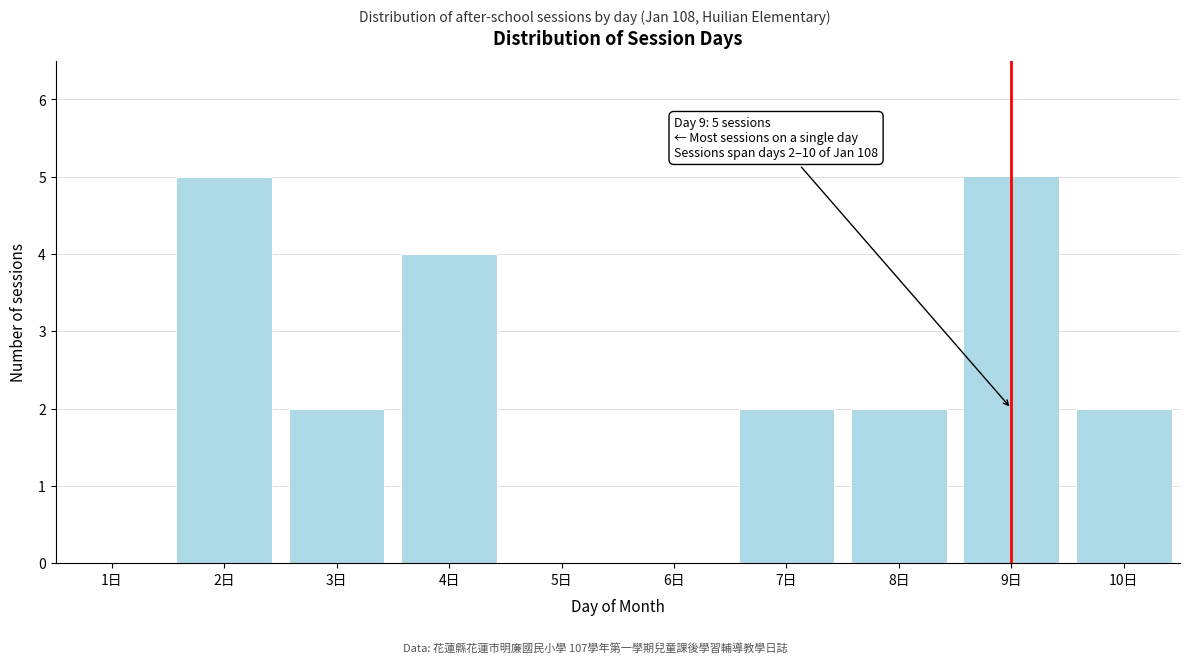

Reading left to right, list all the values displayed in this chart.

1日=0	2日=5	3日=2	4日=4	5日=0	6日=0	7日=2	8日=2	9日=5	10日=2